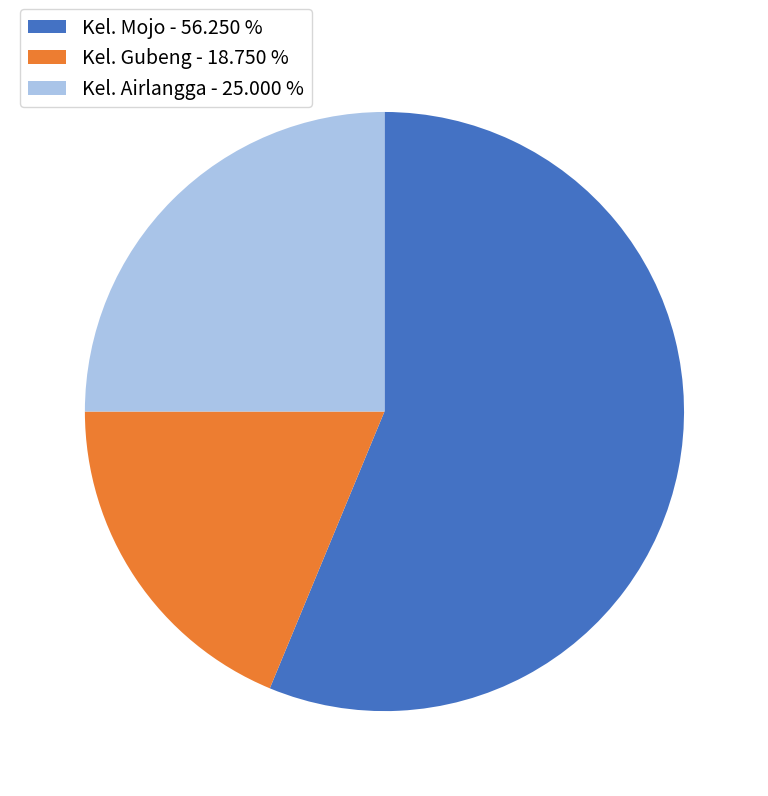

What is the ratio of the value at Kel. Airlangga - 25.000 % to the value at Kel. Mojo - 56.250 %?

0.4